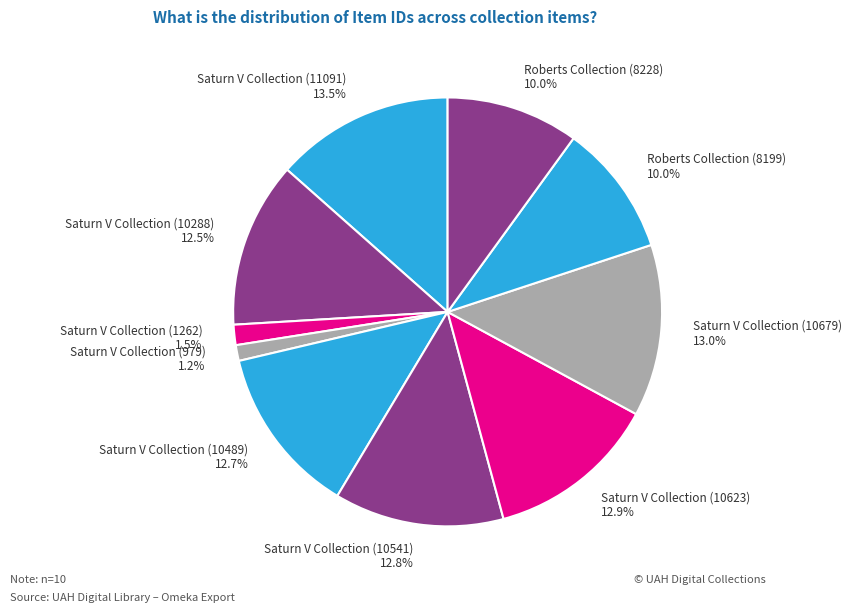

Is Saturn V Collection (10623) the majority of the pie?

No